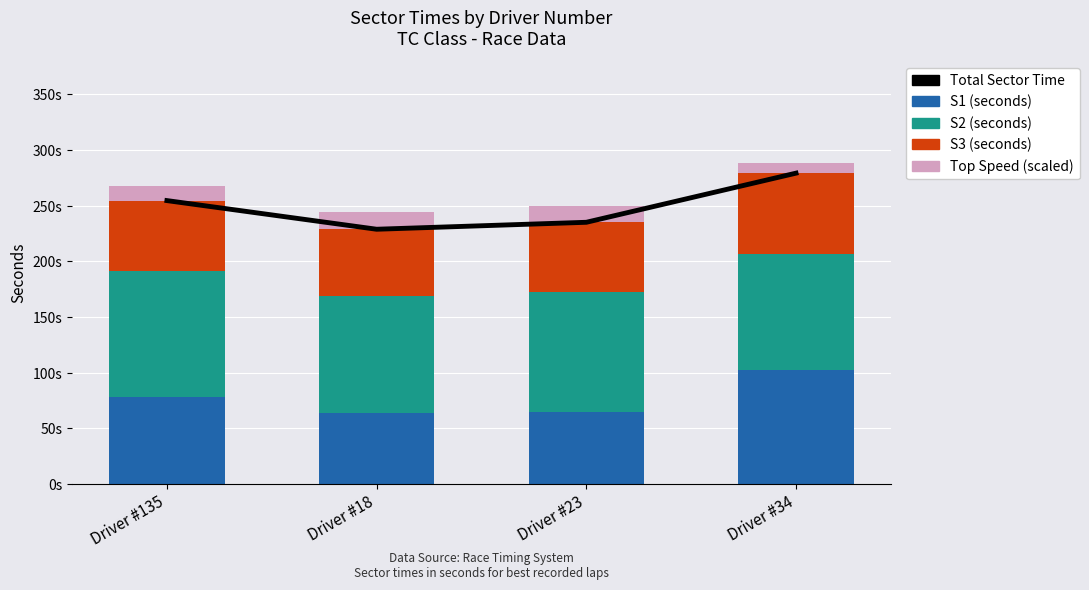

True or false: Top Speed (scaled) has a value of 20.7 at Driver #135.

False